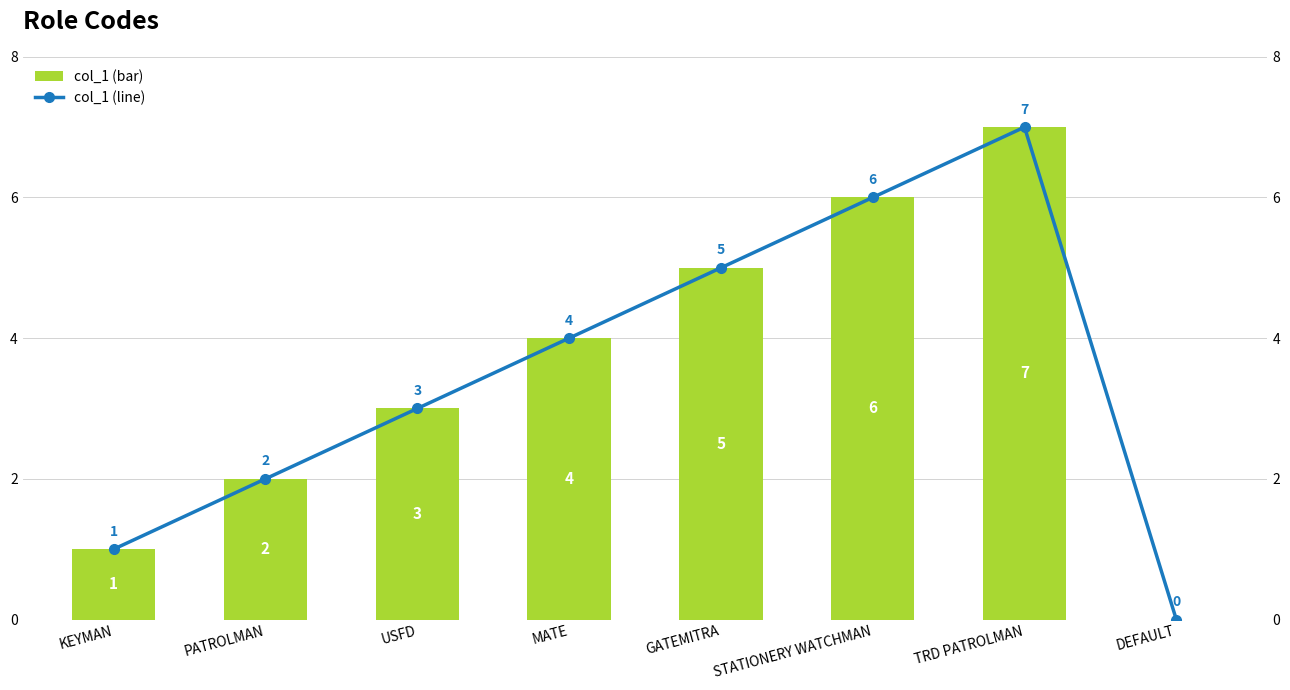

What value does the col_1 series have at STATIONERY WATCHMAN?

6